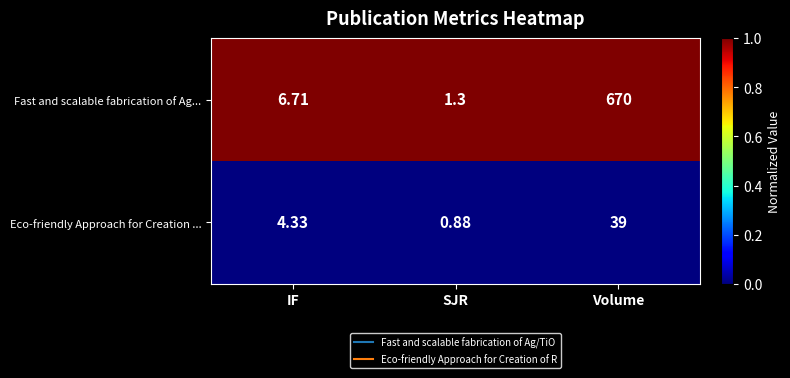

List the series in order of their peak value, lowest first.

Eco-friendly Approach for Creation ..., Fast and scalable fabrication of Ag...